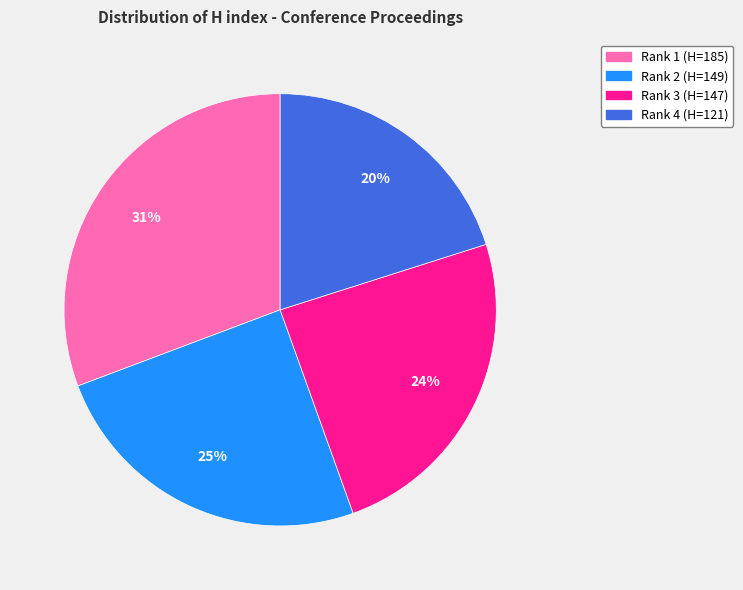

To the nearest percent, what is the difference between the largest and smallest slice percentages?

11%